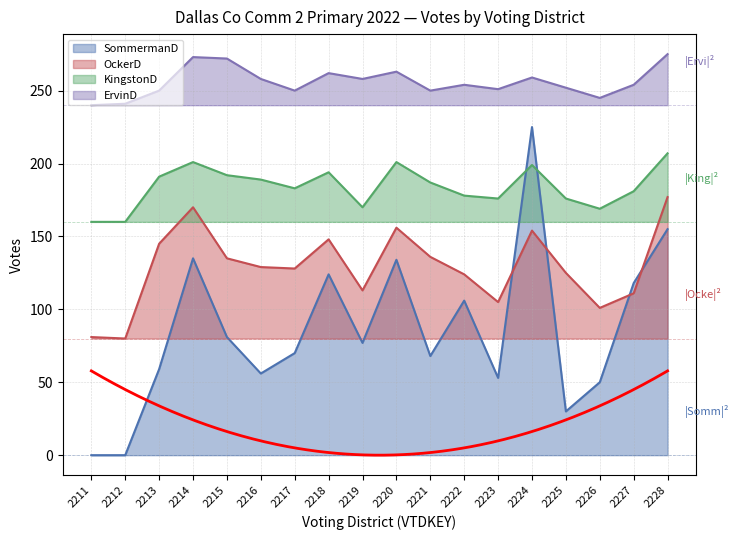

Does the chart have visible grid lines?

Yes